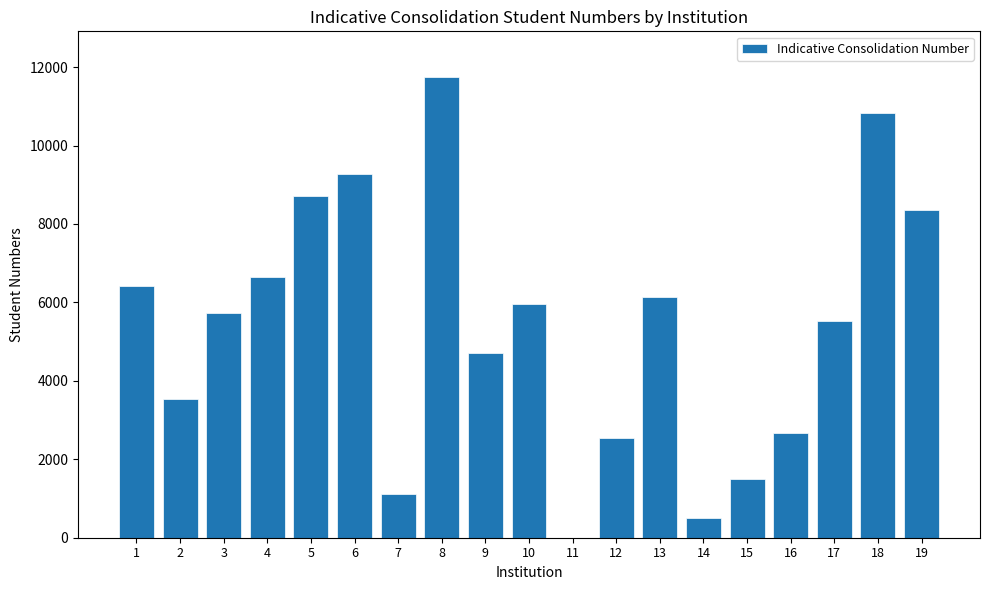

How many values are above zero?

18